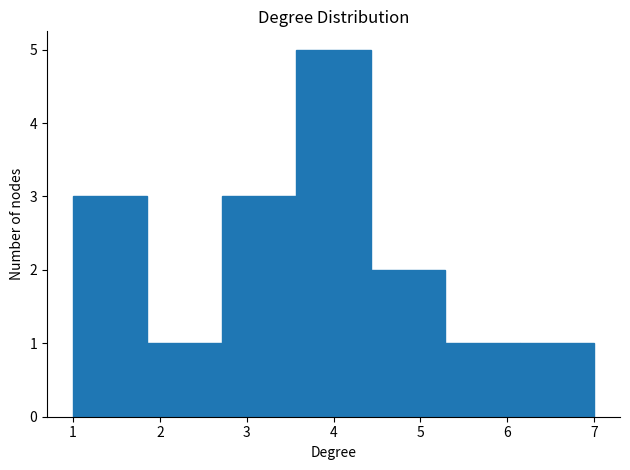

Reading left to right, transcribe this chart: for each bar, give the range it covers on the x-axis and its height. Neither the bar edges nor the heights are printed on the chart, so give them approximately, as read against the axes.

1.0 to 1.9: 3
1.9 to 2.7: 1
2.7 to 3.6: 3
3.6 to 4.4: 5
4.4 to 5.3: 2
5.3 to 6.1: 1
6.1 to 7.0: 1